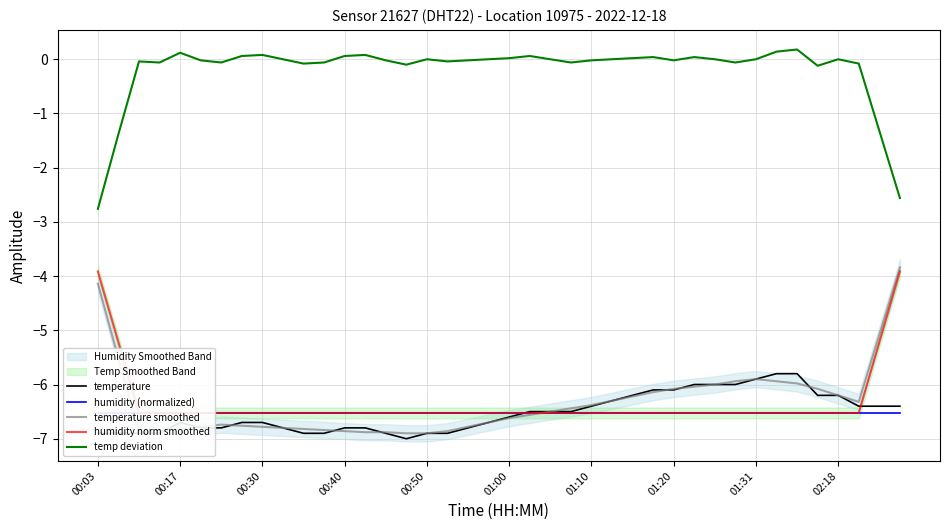

Is this an area chart (filled region under the line)?

No